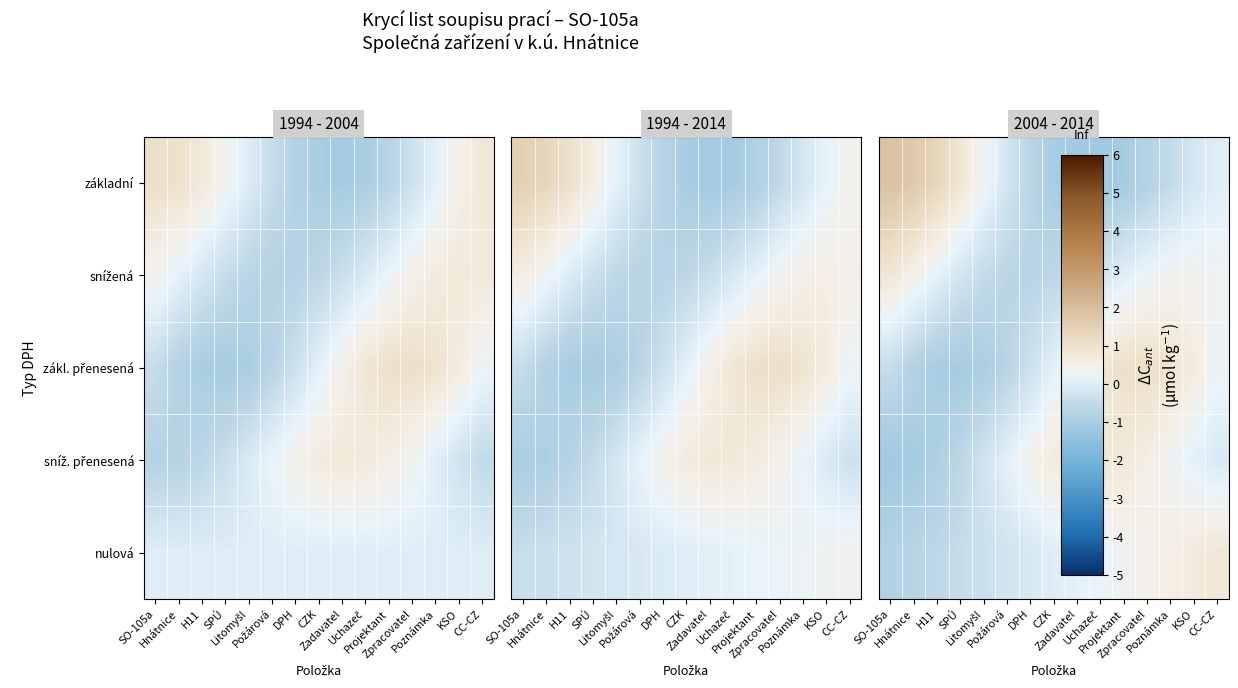

How many series are shown in this chart?

5